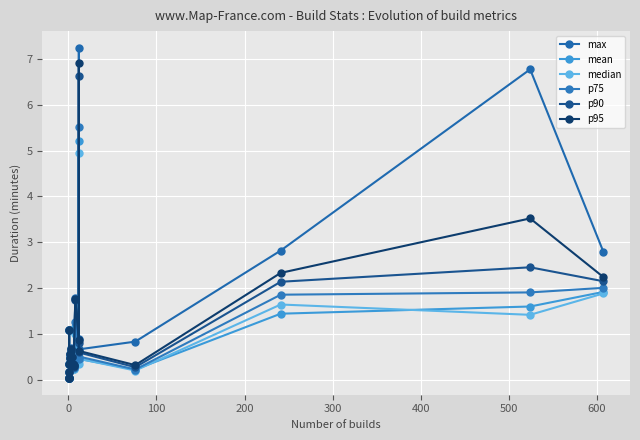

How many lines are shown in the chart?

6